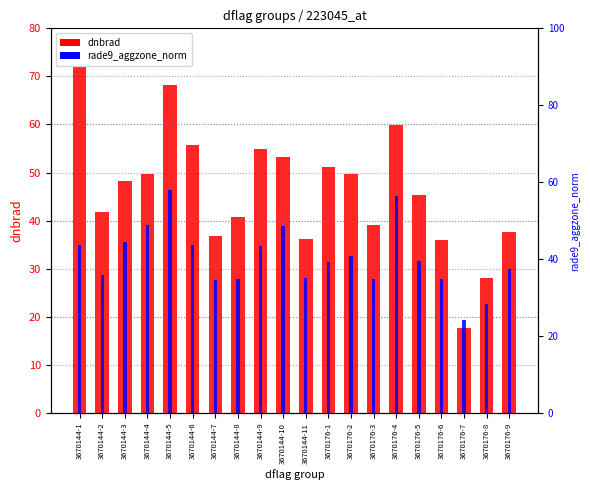

How many values in the rade9_aggzone_norm series exceed 39?

11